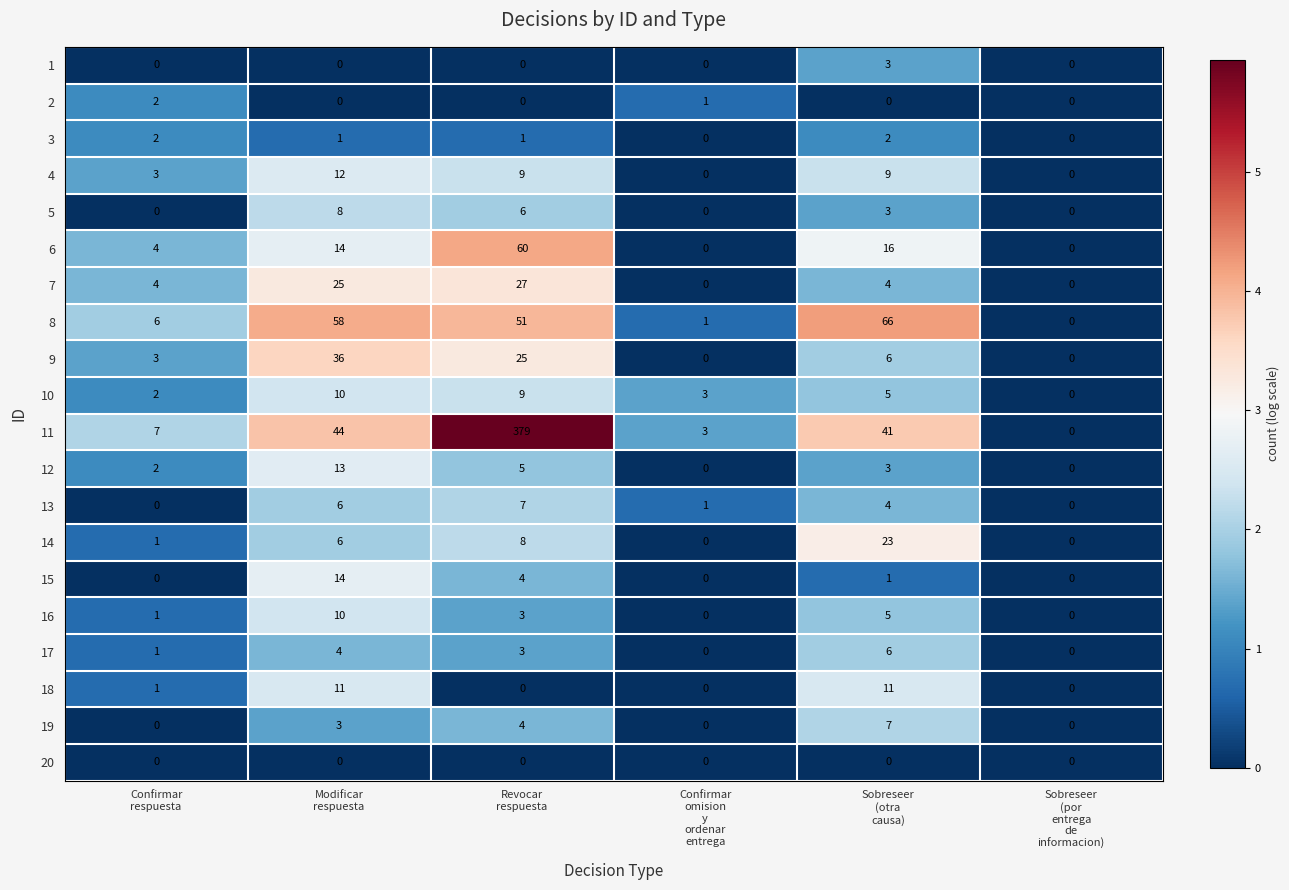

Which series has the largest range (max minus min)?

11